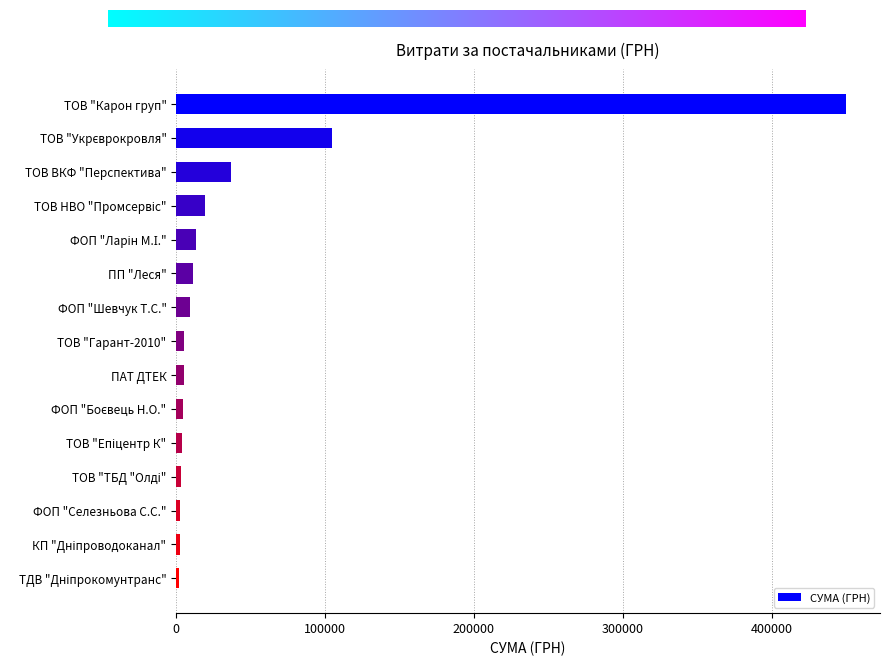

The value at ТОВ "Карон груп" is 777748.2. True or false?

False